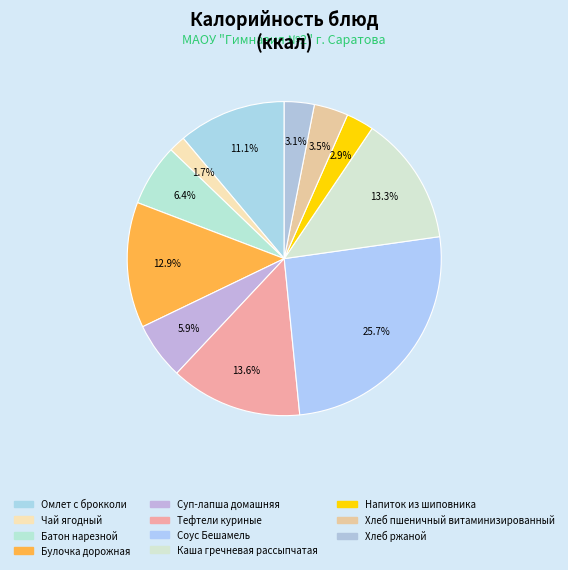

Rank the categories by value from lowest to highest.

Чай ягодный, Напиток из шиповника, Хлеб ржаной, Хлеб пшеничный витаминизированный, Суп-лапша домашняя, Батон нарезной, Омлет с брокколи, Булочка дорожная, Каша гречневая рассыпчатая, Тефтели куриные, Соус Бешамель